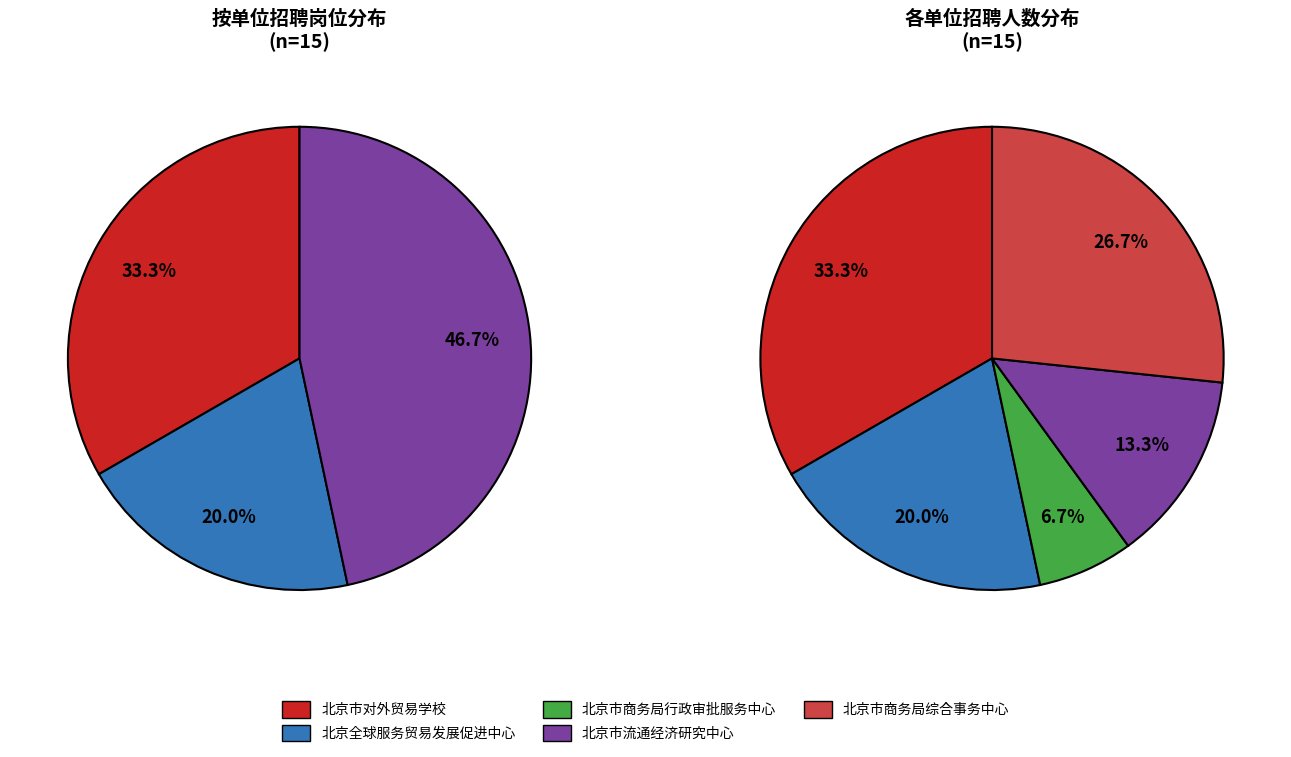

The 北京市对外贸易学校 slice represents 33% of the pie. True or false?

True